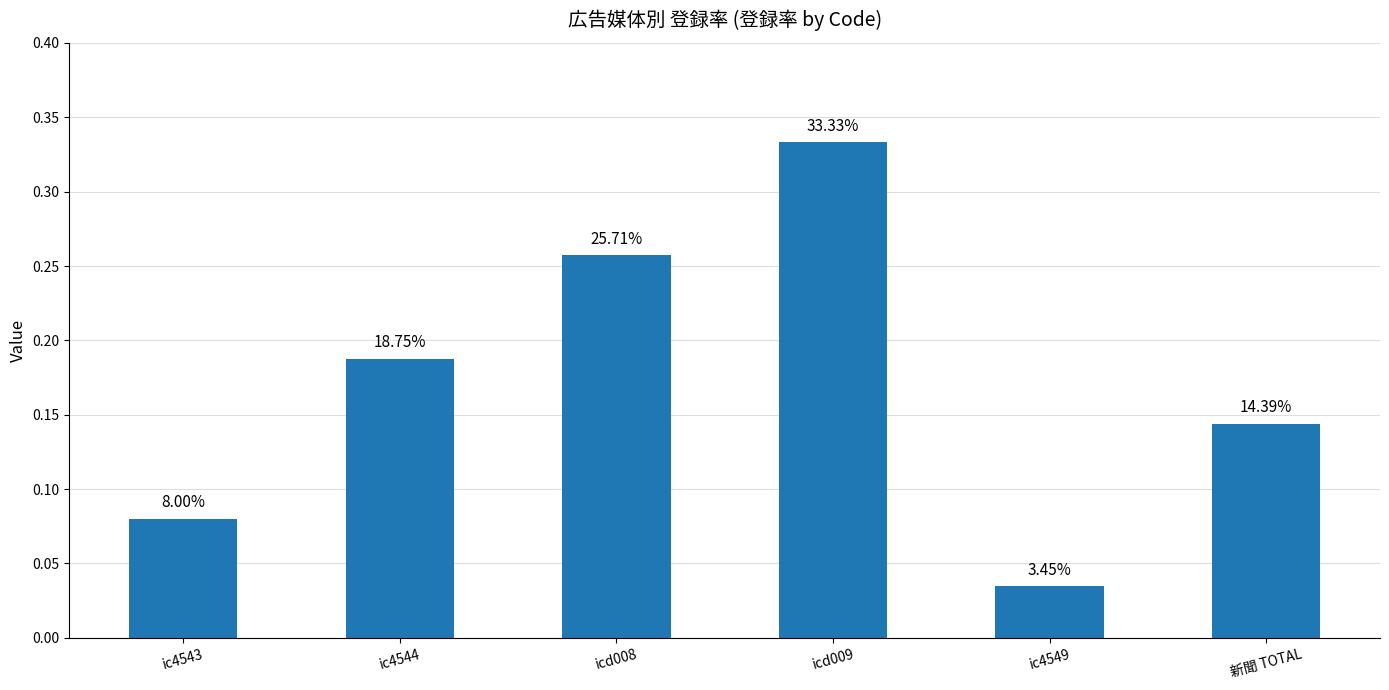

What is the maximum value shown in the chart?

0.3